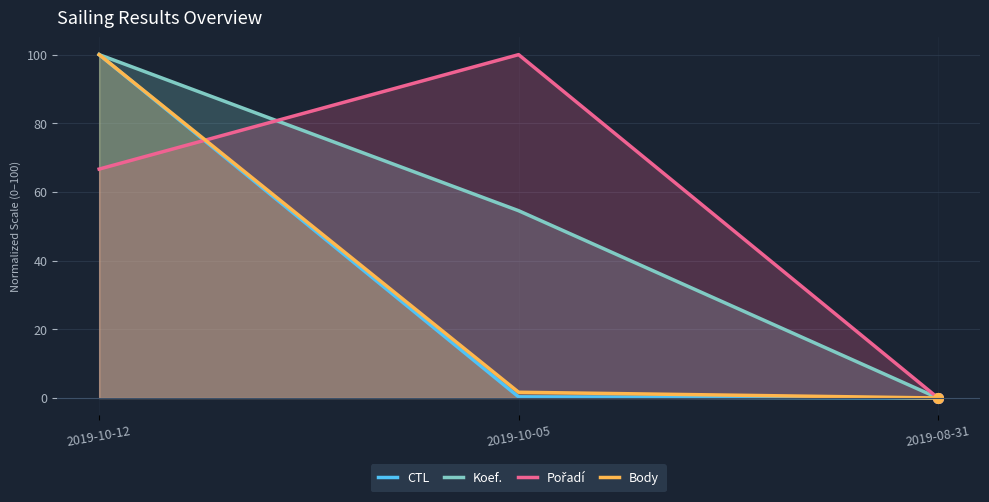

Is the value of Pořadí at 2019-10-12 greater than the value of CTL at 2019-10-12?

No